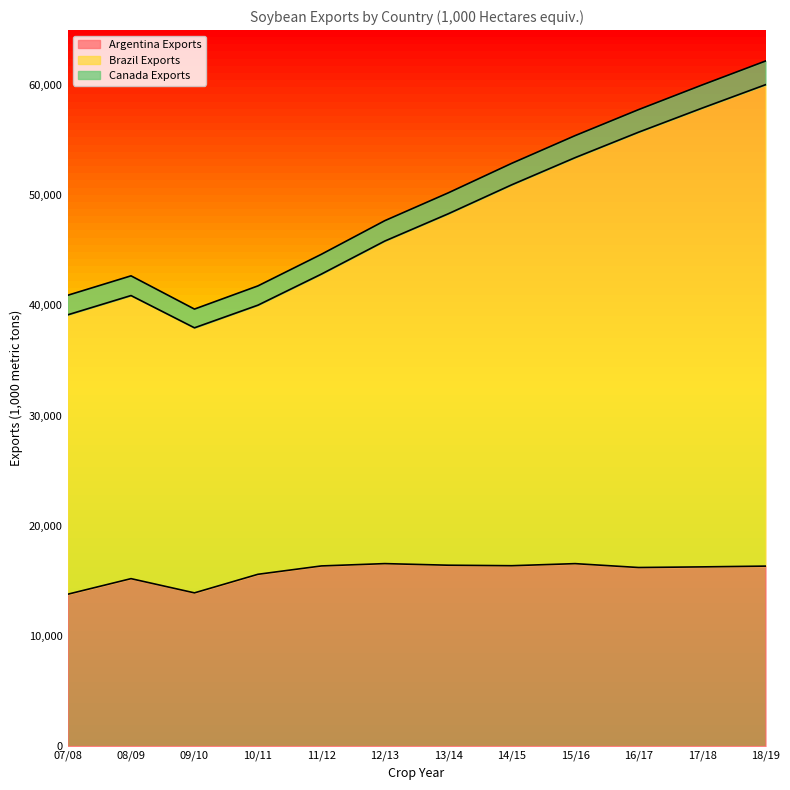

What is the minimum value for Argentina Exports?

13782